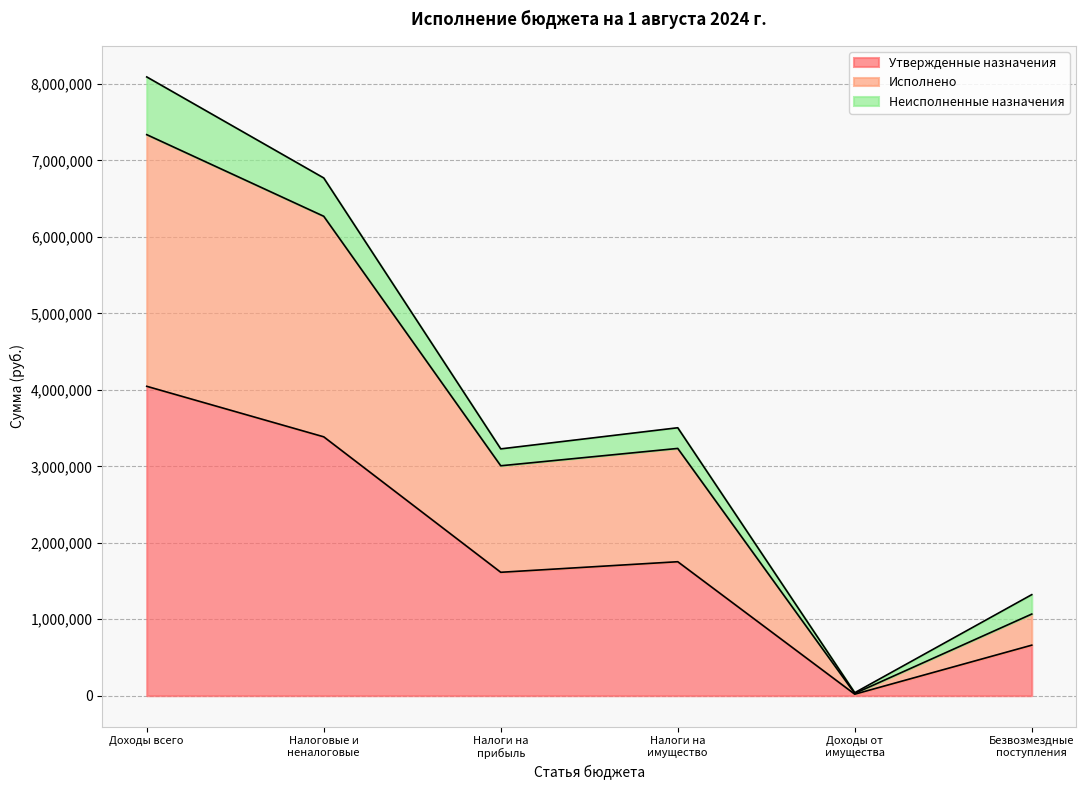

What is the value of the Утвержденные назначения point at the 5th from the left?

39008.0